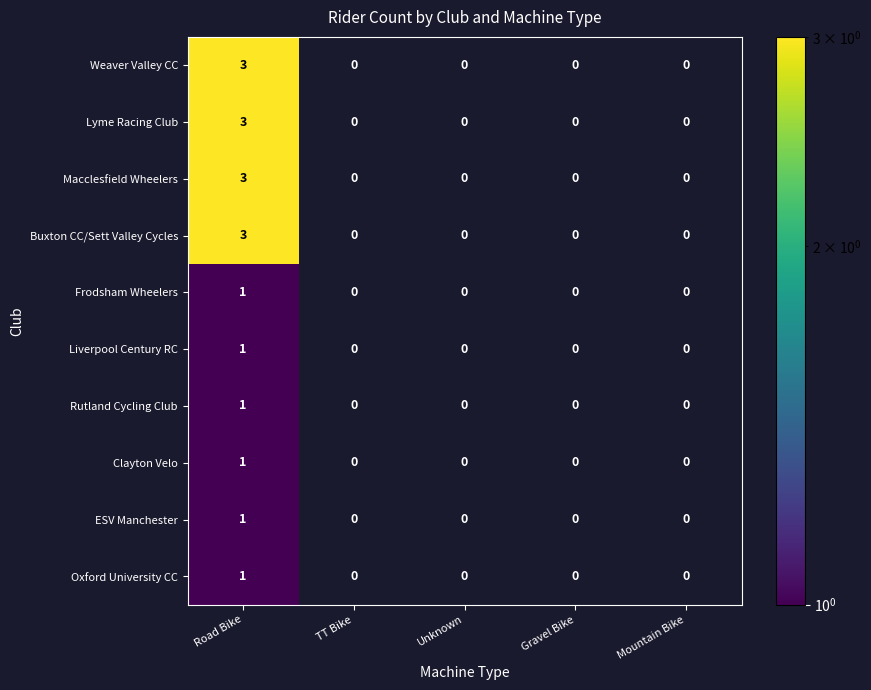

What is the maximum value shown in the chart?

3.0